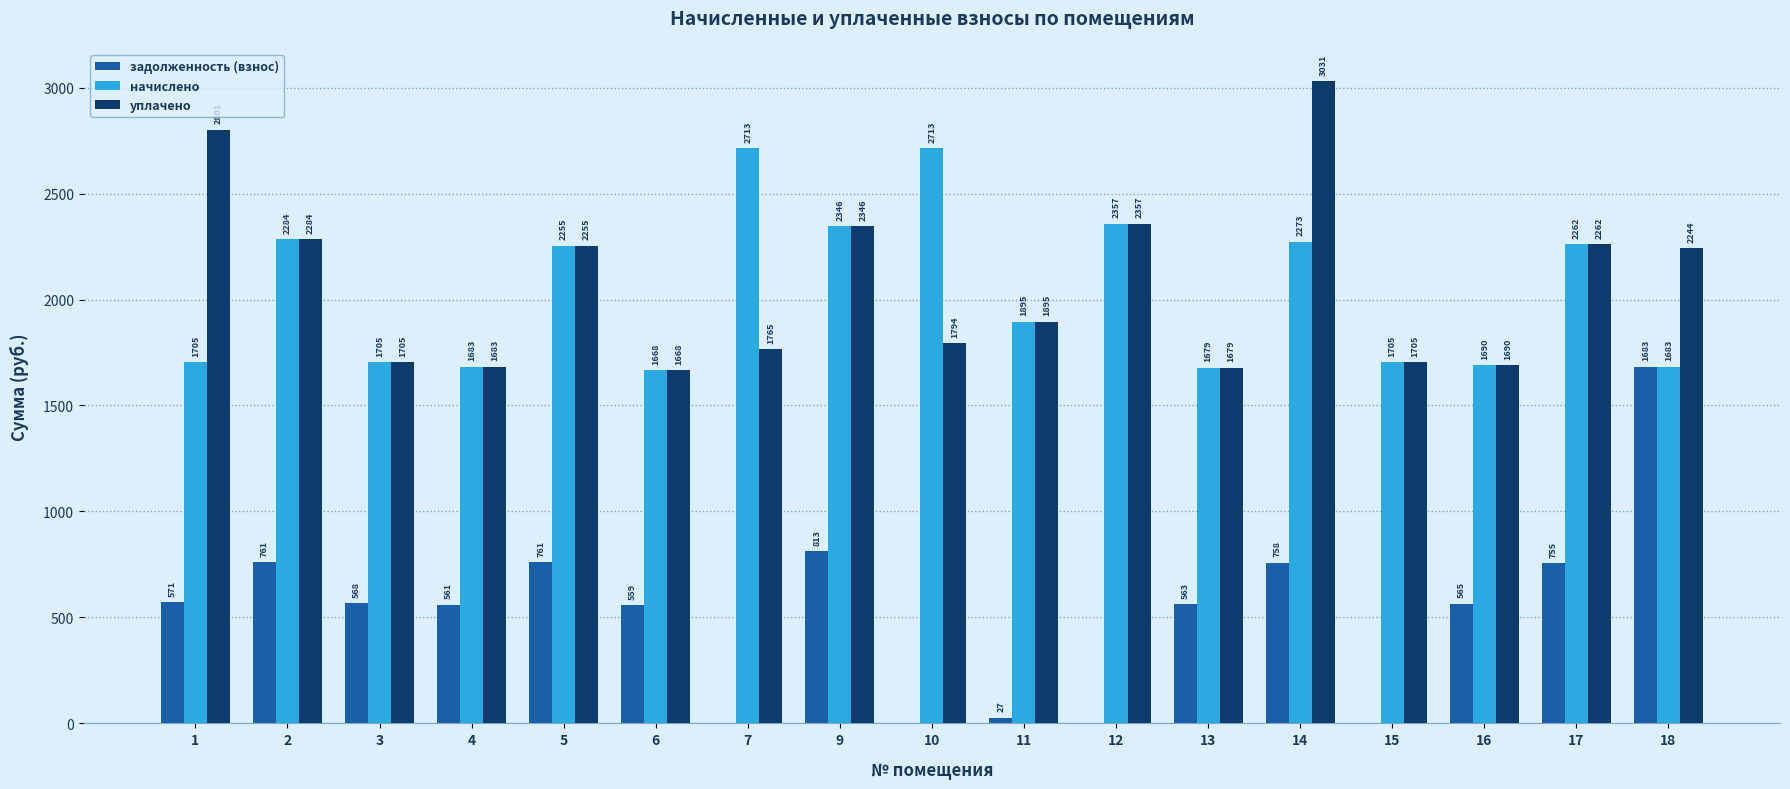

Which series changed the most between 11 and 18?

задолженность (взнос)